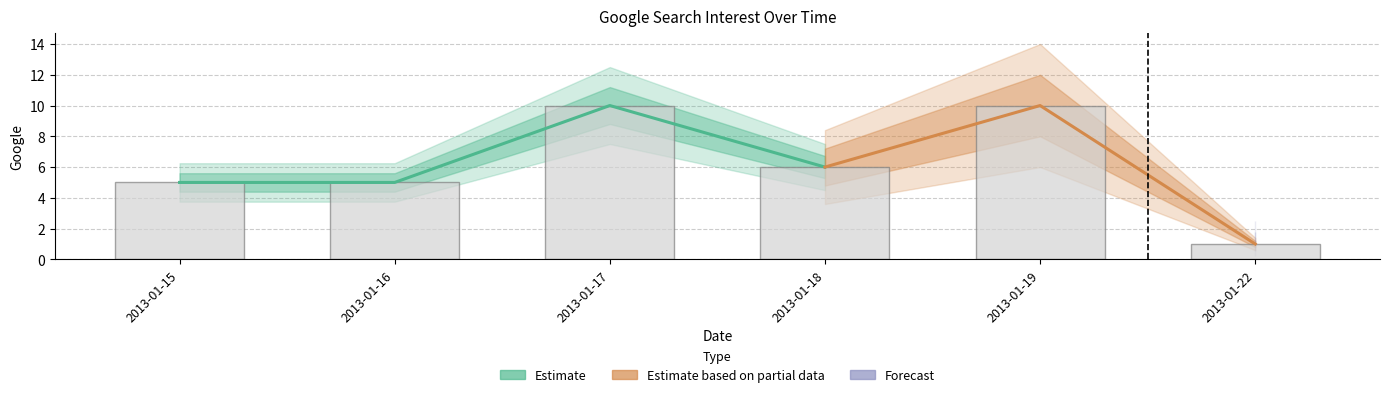

What is the difference between the second highest and minimum values?

9